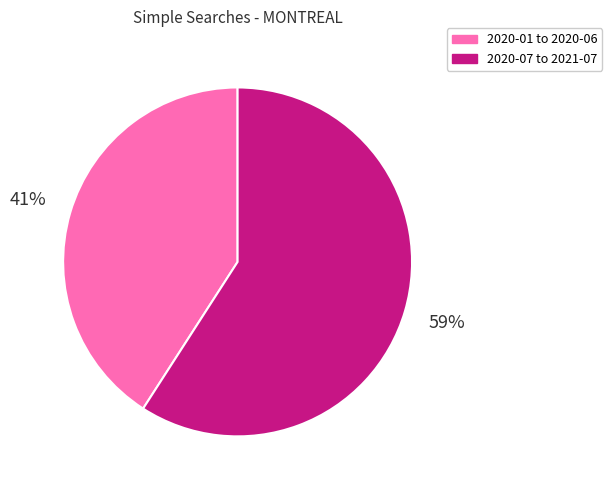

Is there a majority slice in this chart?

Yes